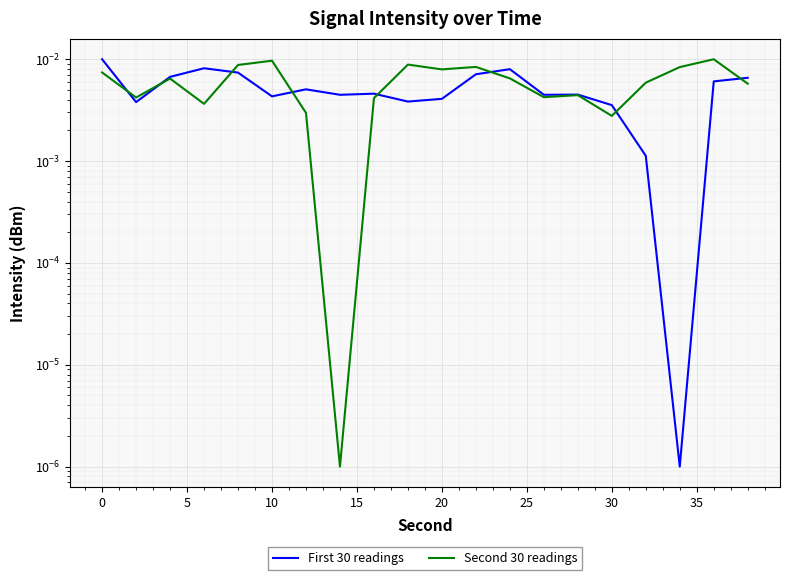

How many data points does each series have?

20